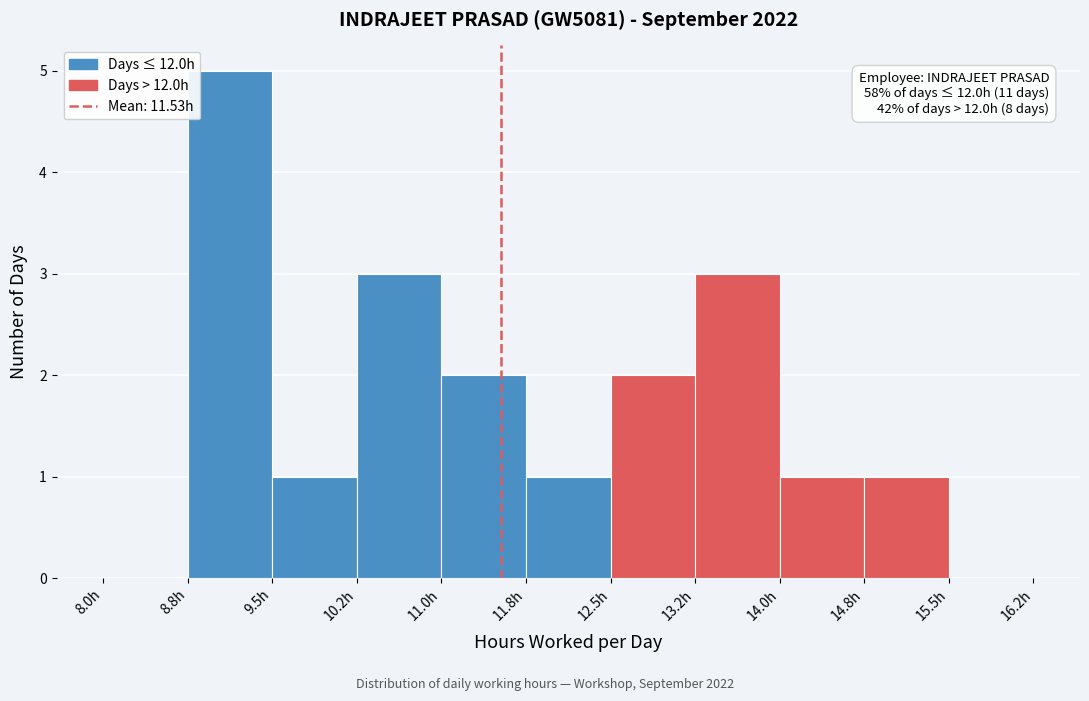

Over which range of the x-axis is the bar tallest?

8.75 to 9.50